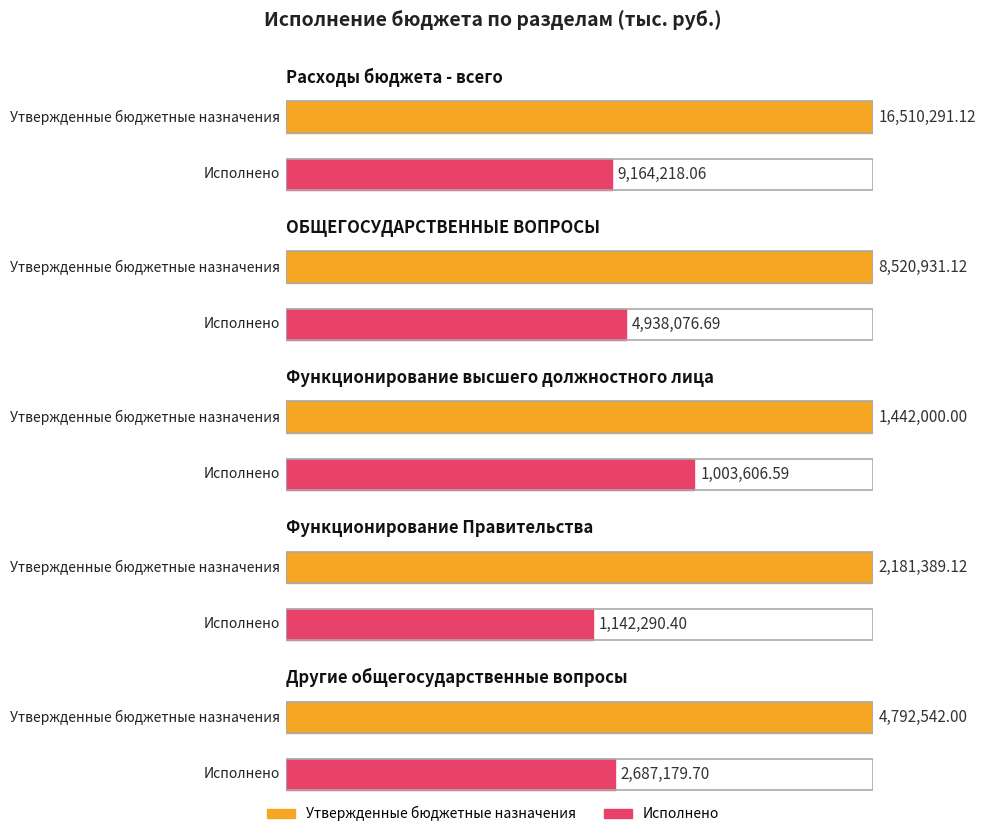

Which series has the largest range (max minus min)?

Утвержденные бюджетные назначения